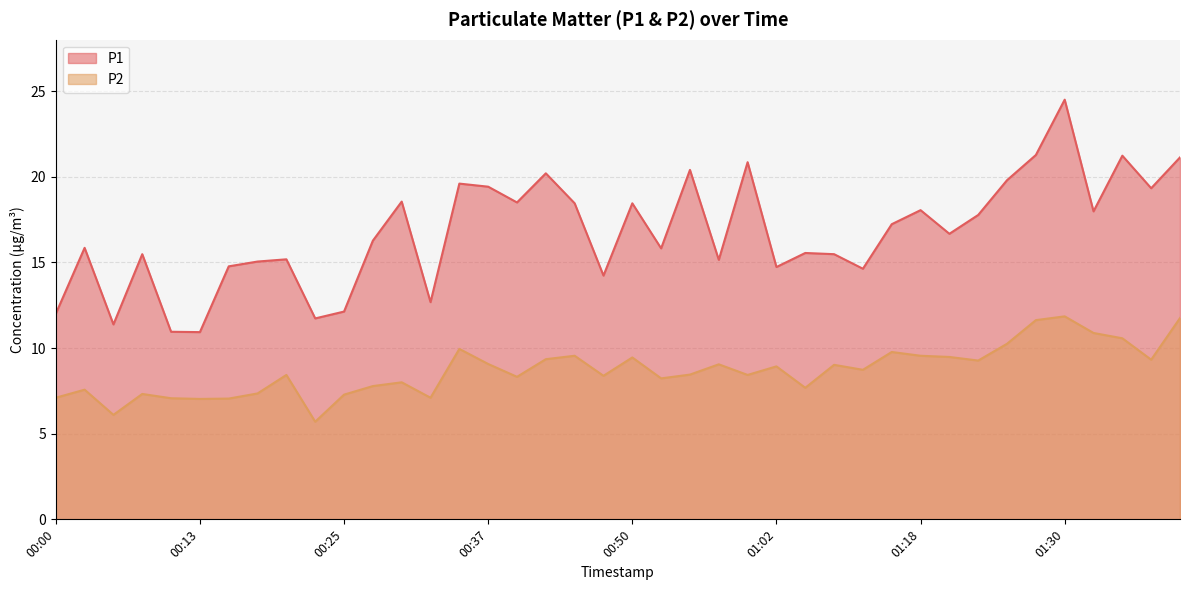

Which series has the largest range (max minus min)?

P1